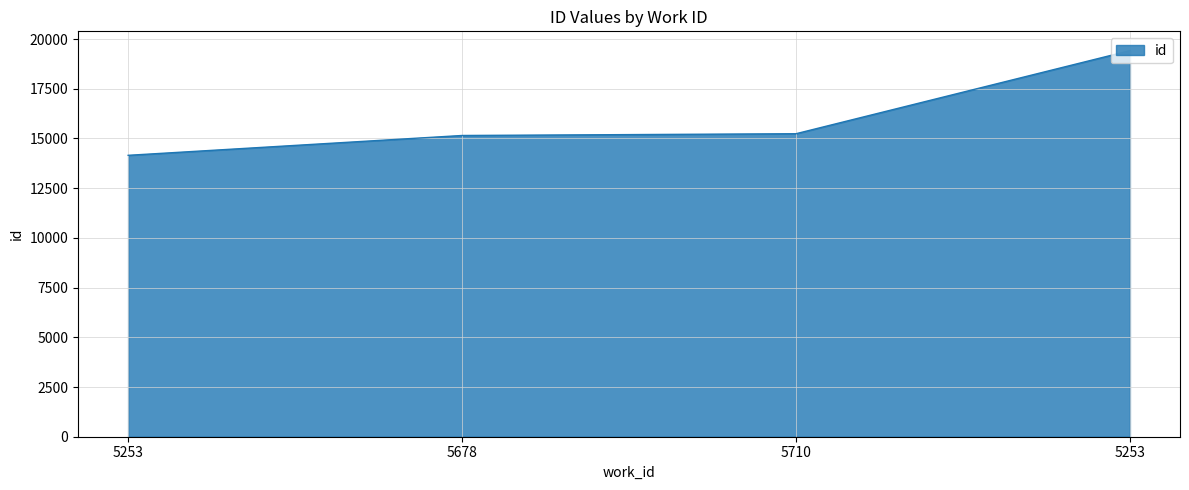

What is the approximate value at 5678, to the nearest 100?

15100